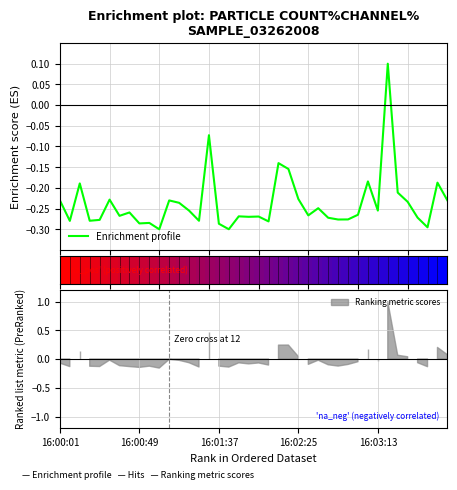

What is the value of the 3rd point from the left?

-0.2